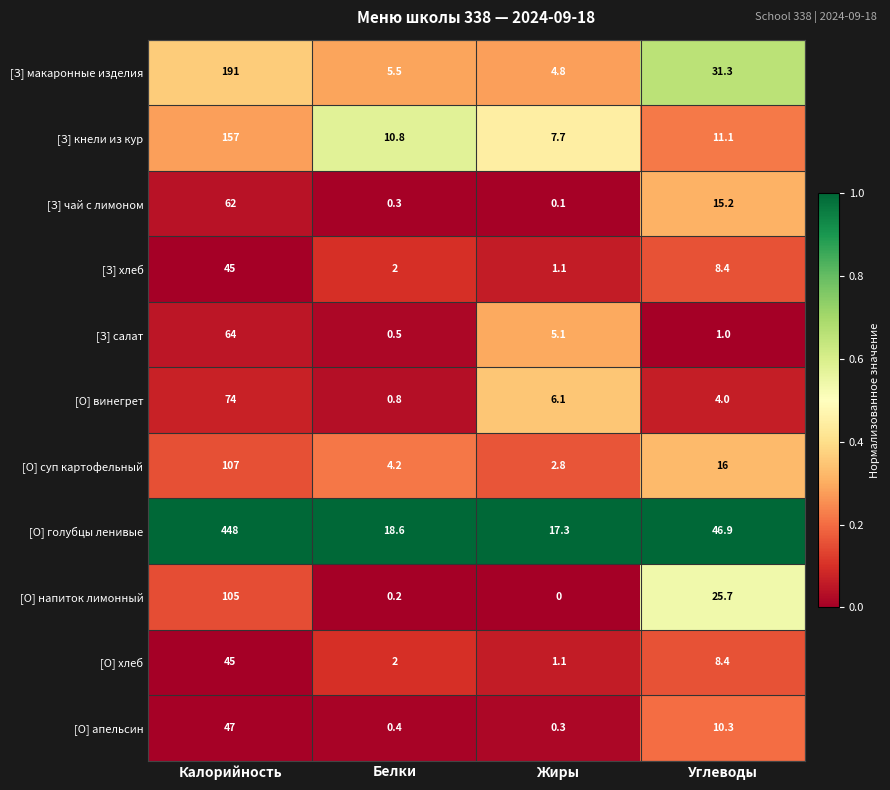

How many categories are shown in the chart?

4